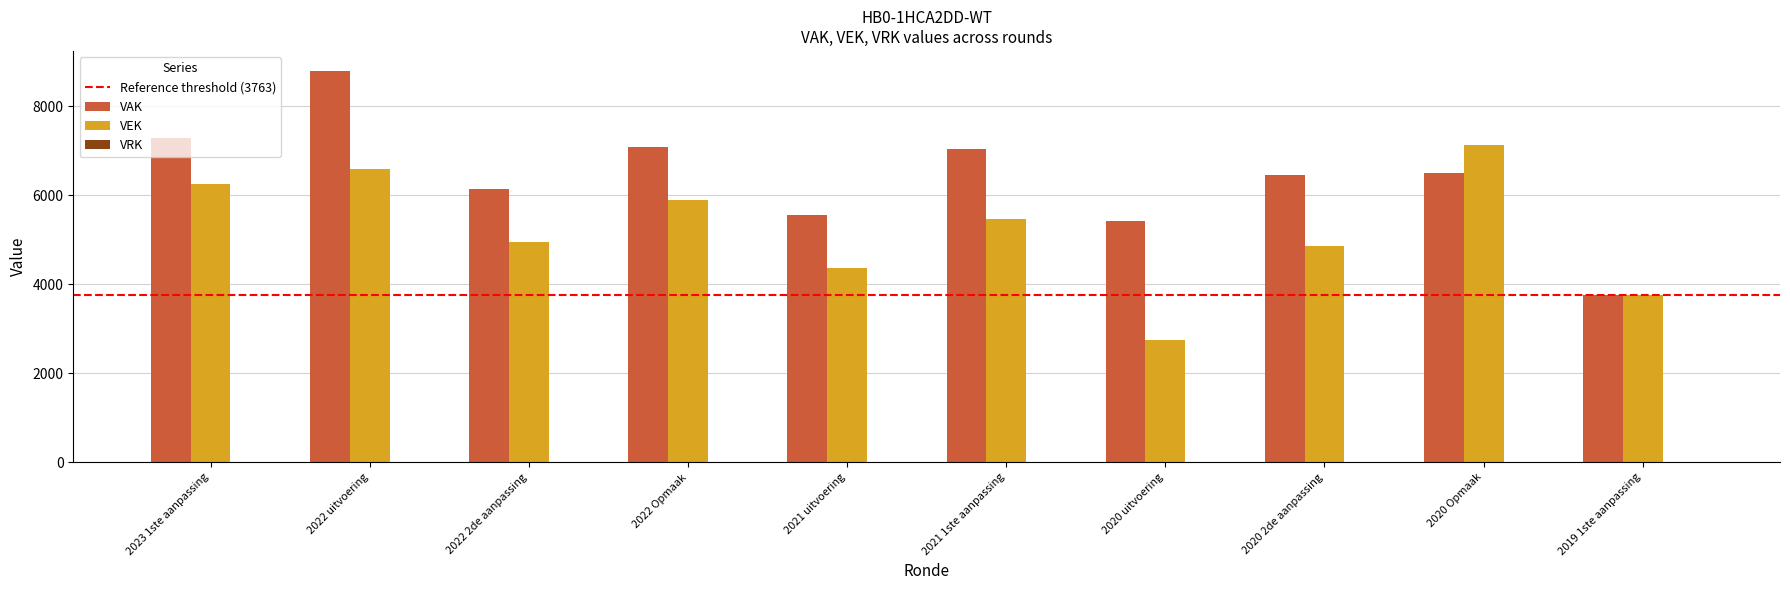

What is the value of the VEK bar at the 3rd from the left?

4953